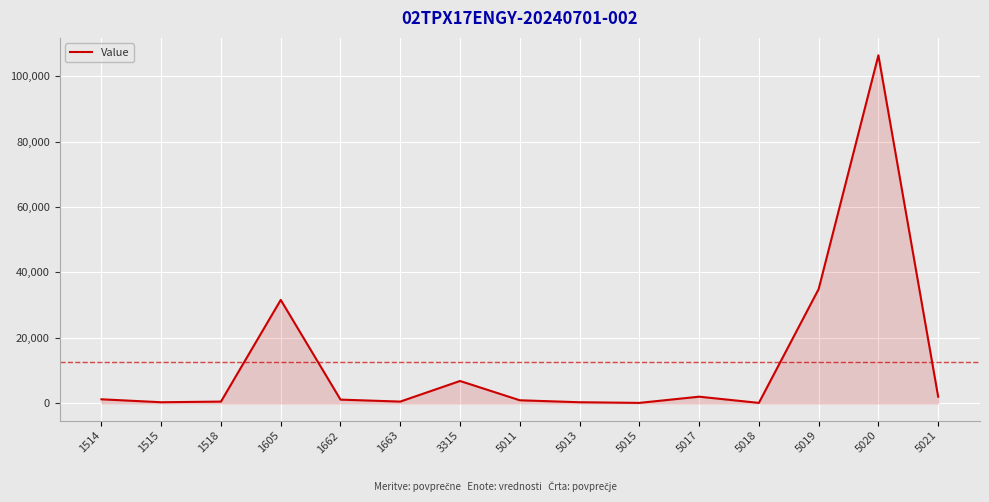

What is the maximum value shown in the chart?

106400